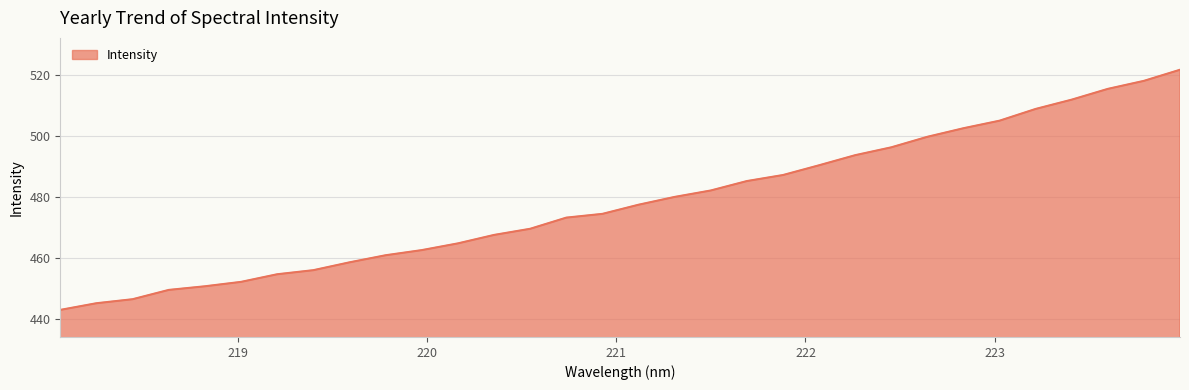

What is the difference between the maximum and minimum values?

78.6